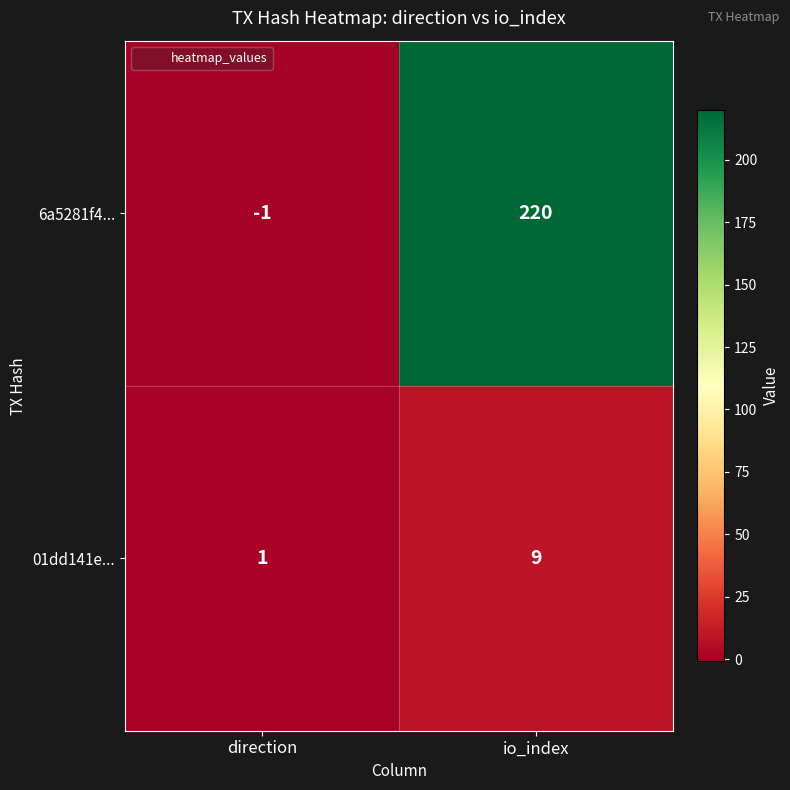

The 01dd141e... series shows 1 at direction. True or false?

True